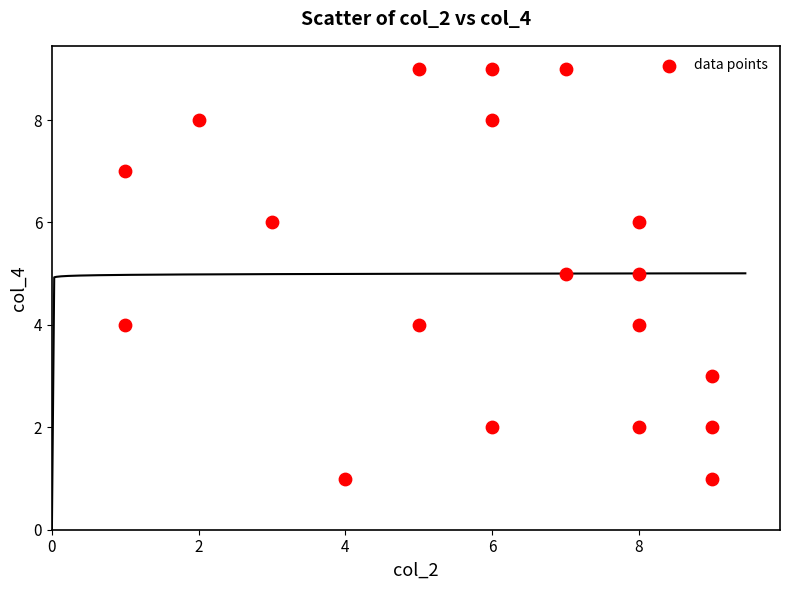

What is the range of Y values (max minus min)?

8